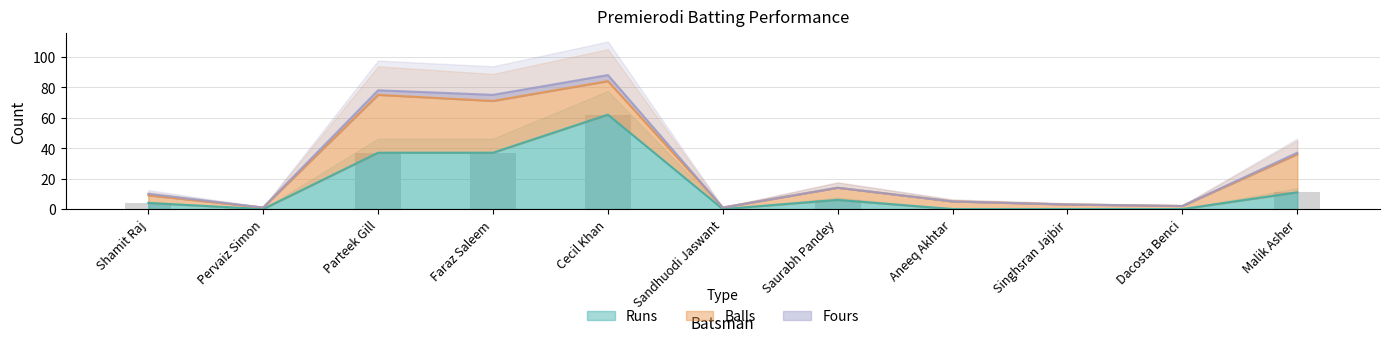

What are all the series names shown in the legend?

Runs, Balls, Fours